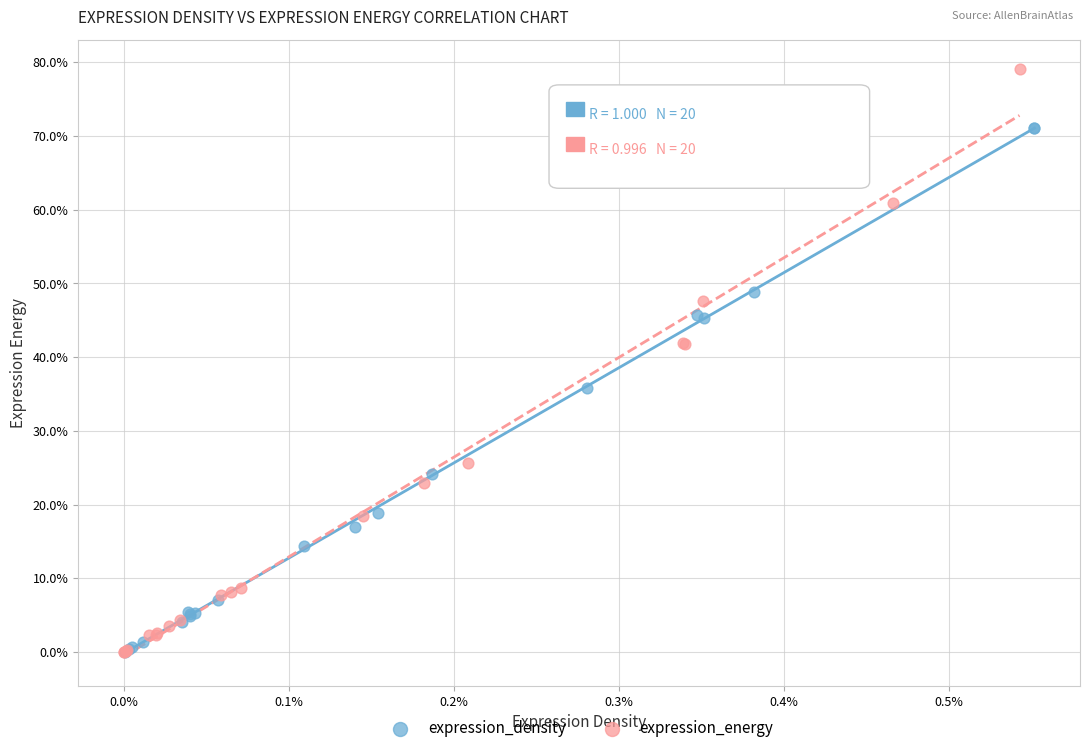

What are all the series names shown in the legend?

expression_density, expression_energy